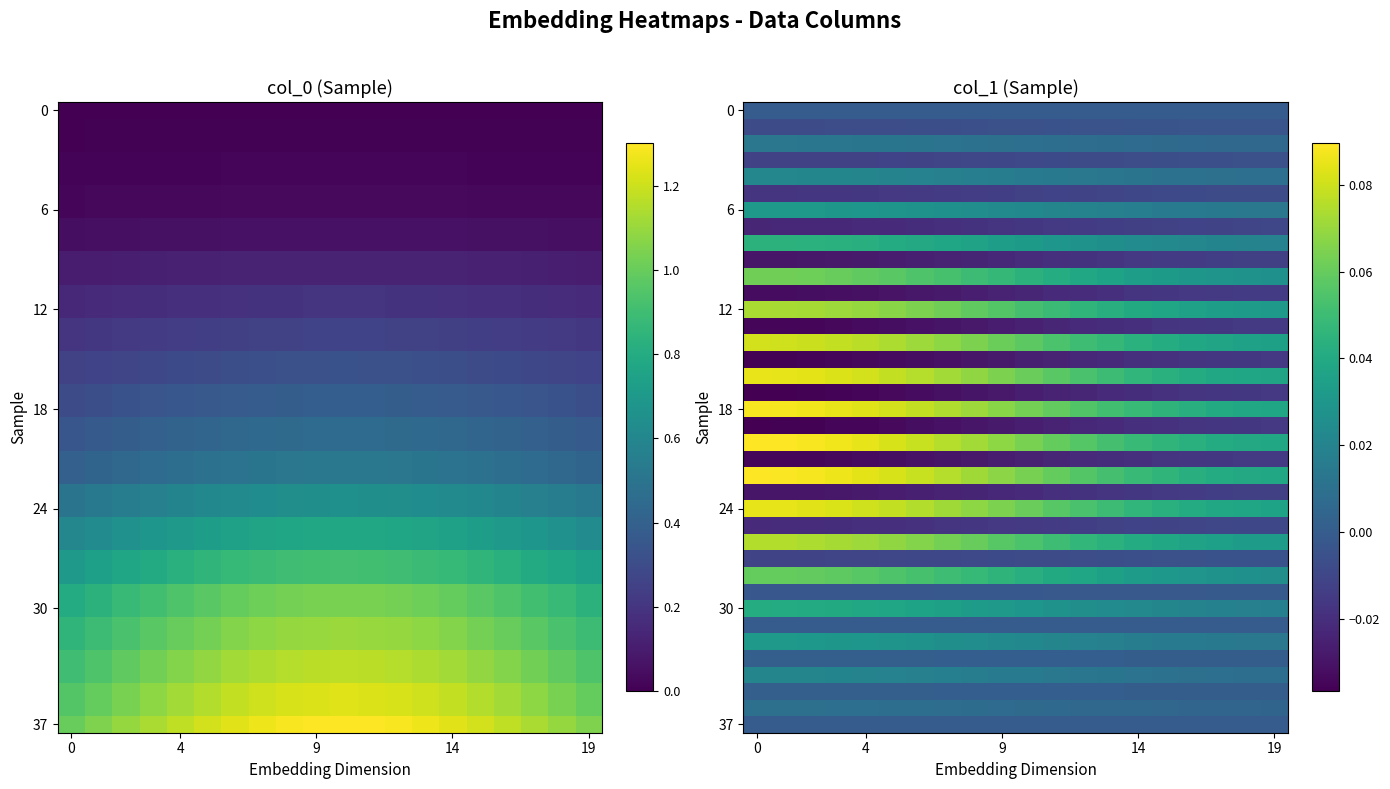

Count the 12 values in the range 0 to 1.

20